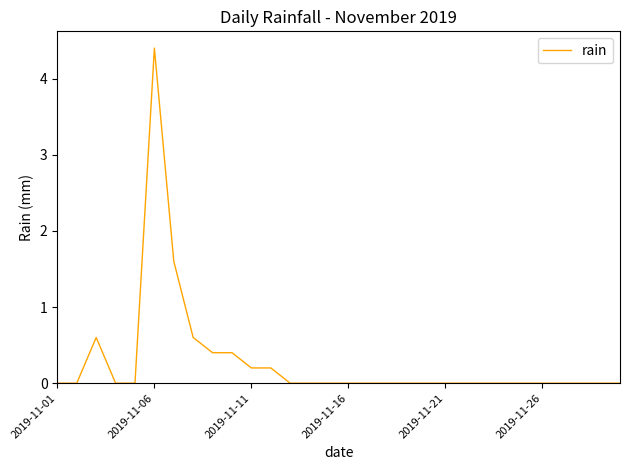

What is the maximum value shown in the chart?

4.4